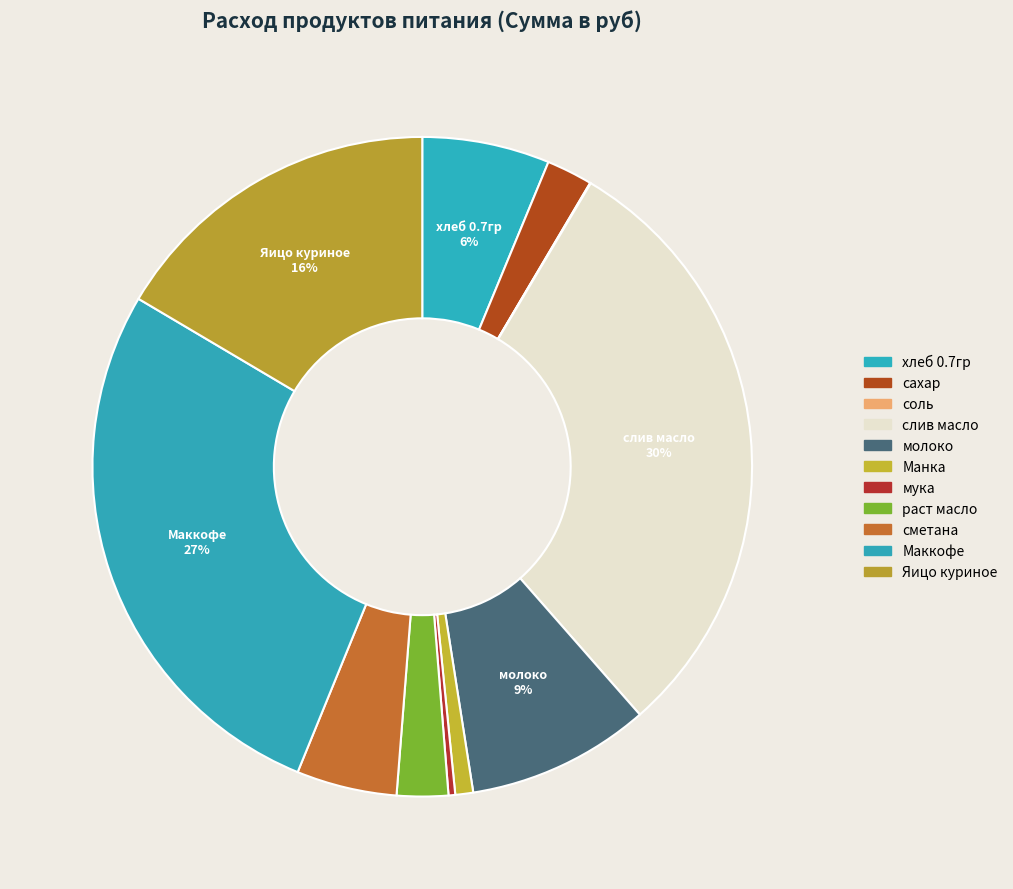

To the nearest percent, what portion does Манка represent?

1%